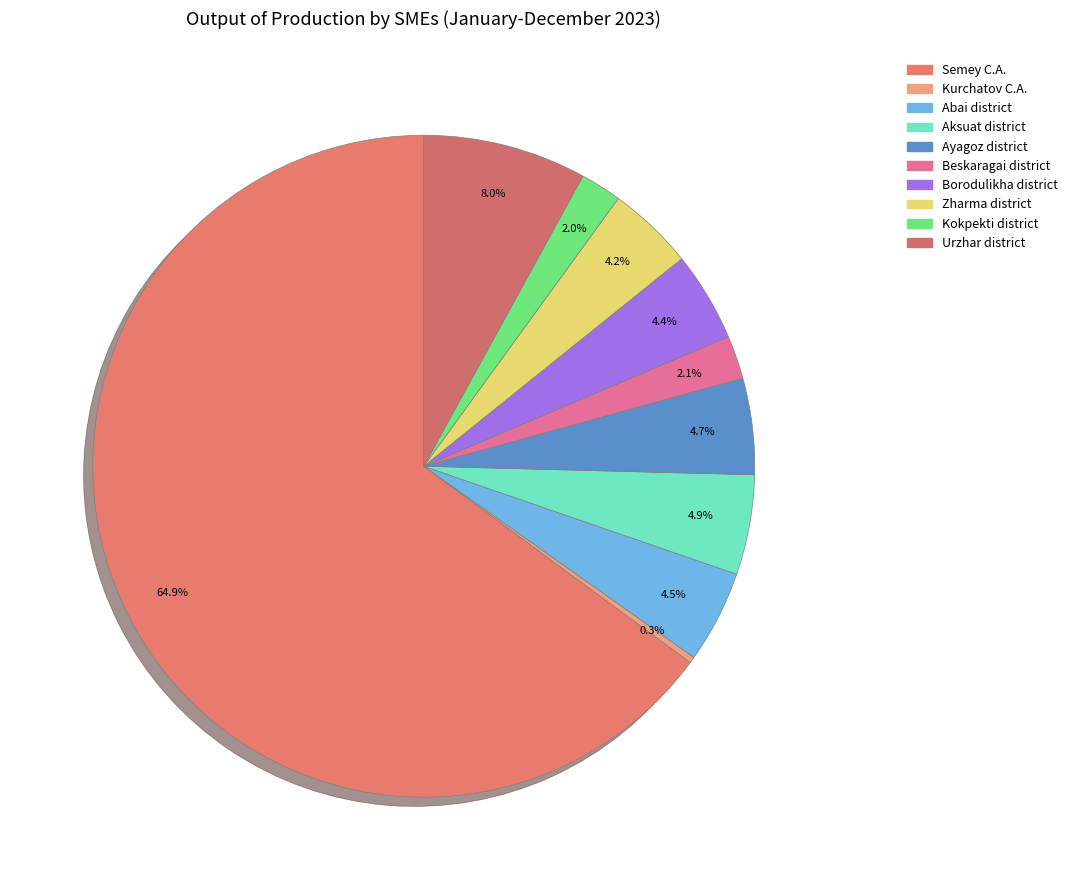

How many slices are in this pie chart?

10